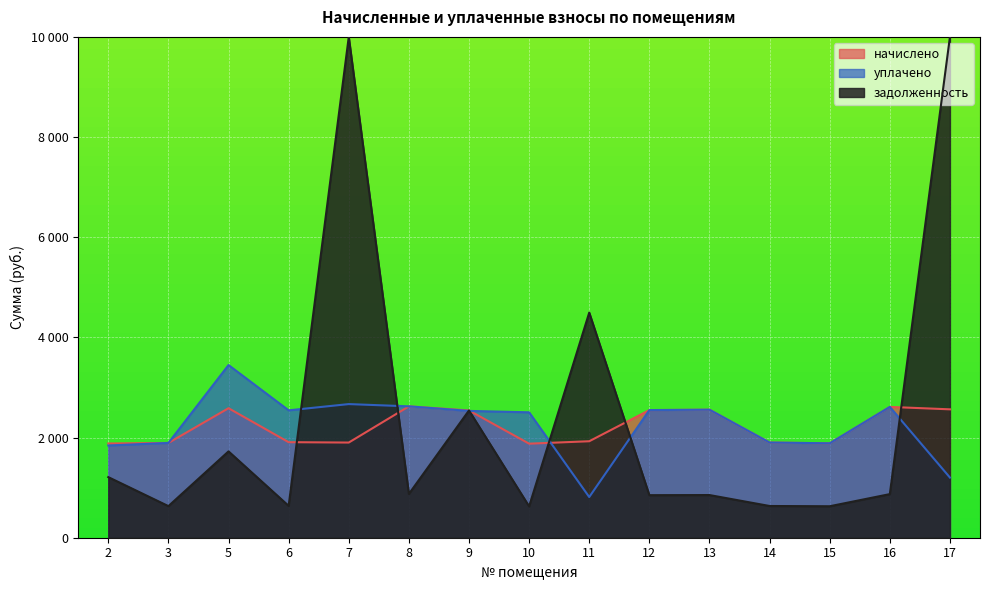

At which label does уплачено reach its peak?

5